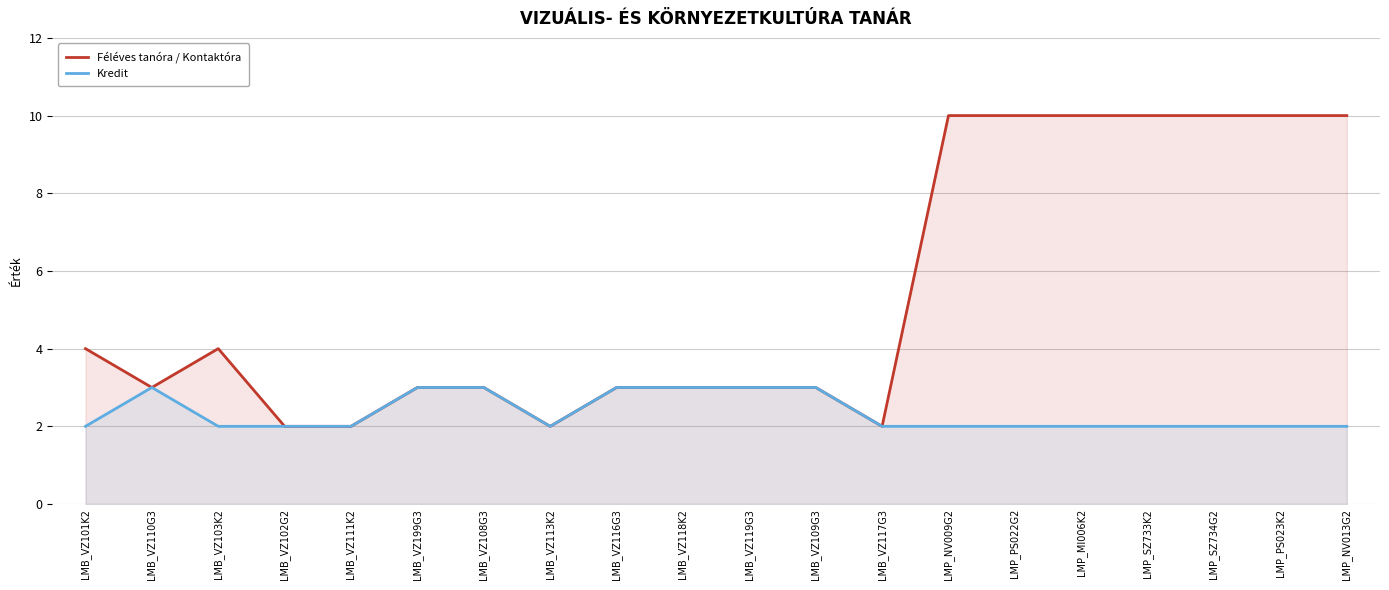

Reading left to right, what are all the values shown in this chart?

Féléves tanóra / Kontaktóra: LMB_VZ101K2=4	LMB_VZ110G3=3	LMB_VZ103K2=4	LMB_VZ102G2=2	LMB_VZ111K2=2	LMB_VZ199G3=3	LMB_VZ108G3=3	LMB_VZ113K2=2	LMB_VZ116G3=3	LMB_VZ118K2=3	LMB_VZ119G3=3	LMB_VZ109G3=3	LMB_VZ117G3=2	LMP_NV009G2=10	LMP_PS022G2=10	LMP_MI006K2=10	LMP_SZ733K2=10	LMP_SZ734G2=10	LMP_PS023K2=10	LMP_NV013G2=10
Kredit: LMB_VZ101K2=2	LMB_VZ110G3=3	LMB_VZ103K2=2	LMB_VZ102G2=2	LMB_VZ111K2=2	LMB_VZ199G3=3	LMB_VZ108G3=3	LMB_VZ113K2=2	LMB_VZ116G3=3	LMB_VZ118K2=3	LMB_VZ119G3=3	LMB_VZ109G3=3	LMB_VZ117G3=2	LMP_NV009G2=2	LMP_PS022G2=2	LMP_MI006K2=2	LMP_SZ733K2=2	LMP_SZ734G2=2	LMP_PS023K2=2	LMP_NV013G2=2